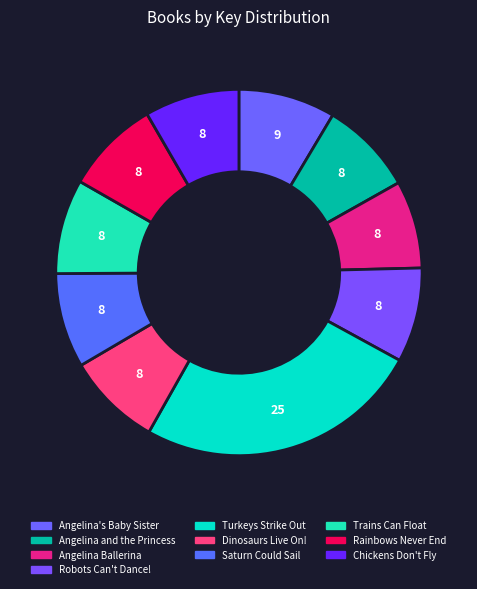

The Trains Can Float slice represents 17% of the pie. True or false?

False